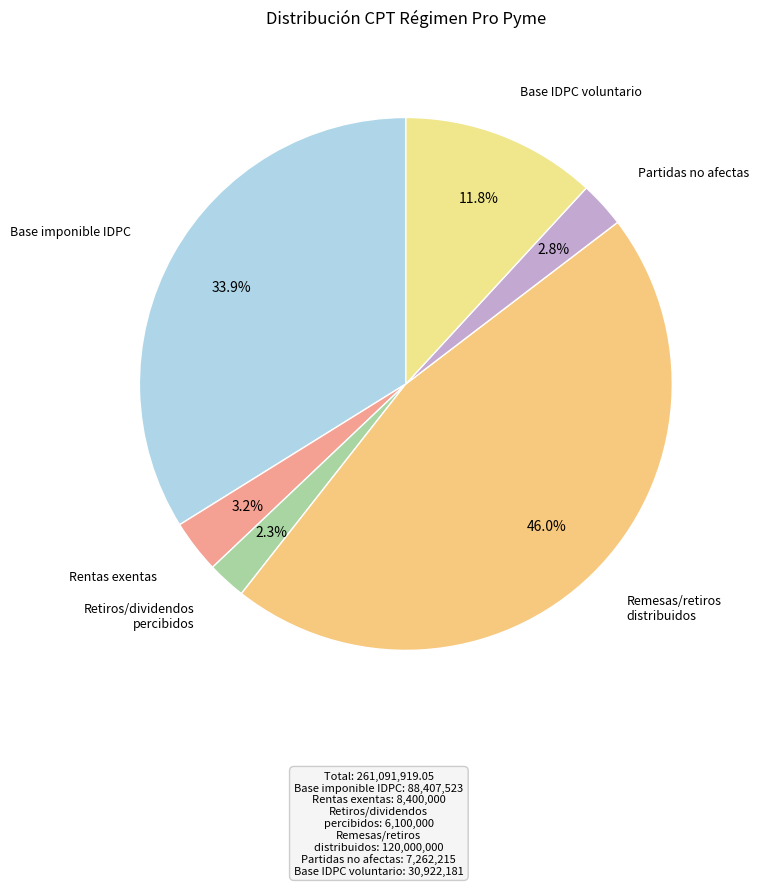

Which slice is the largest?

Remesas/retiros distribuidos